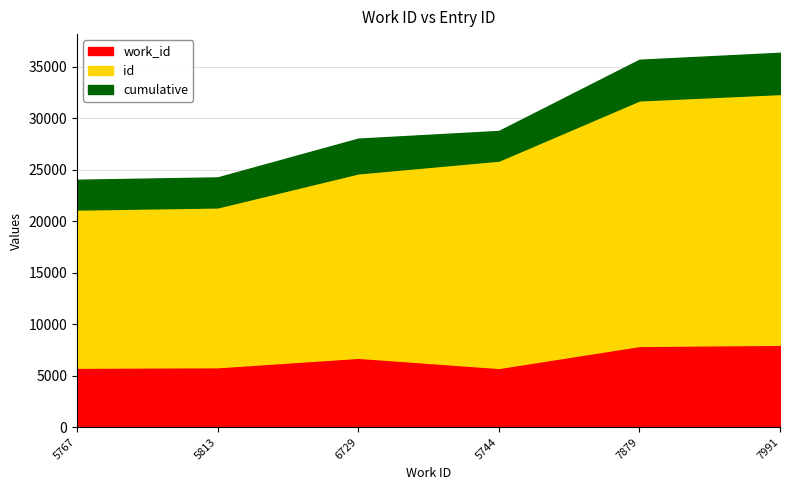

What is the highest value of the work_id series?

7991